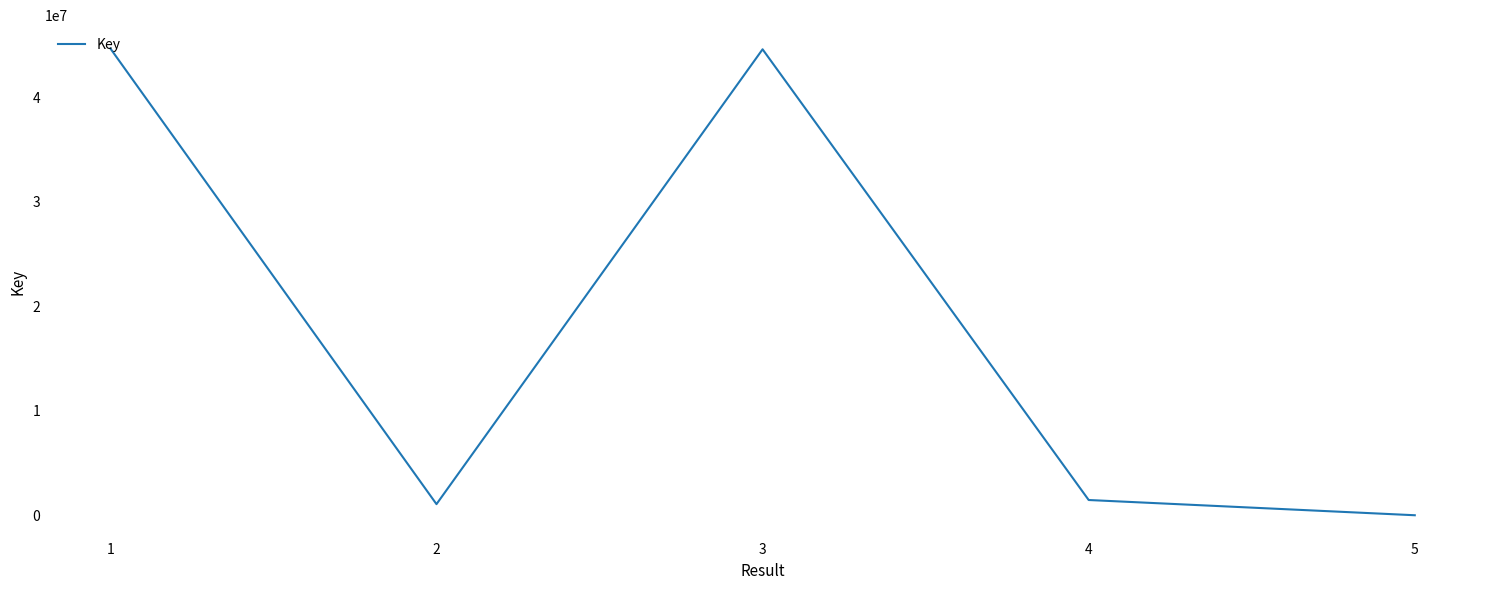

How many values are below 1464432?

2